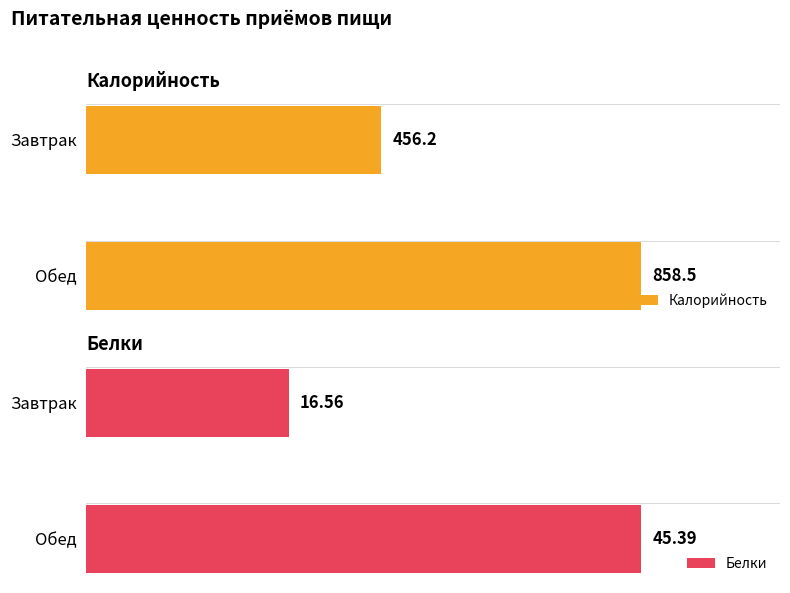

Count the number of categories in the chart.

2